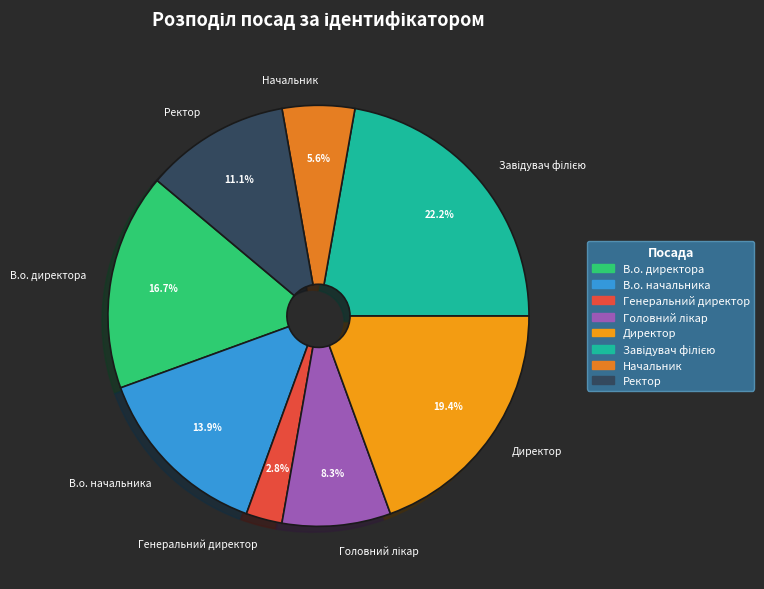

Is Начальник the majority of the pie?

No